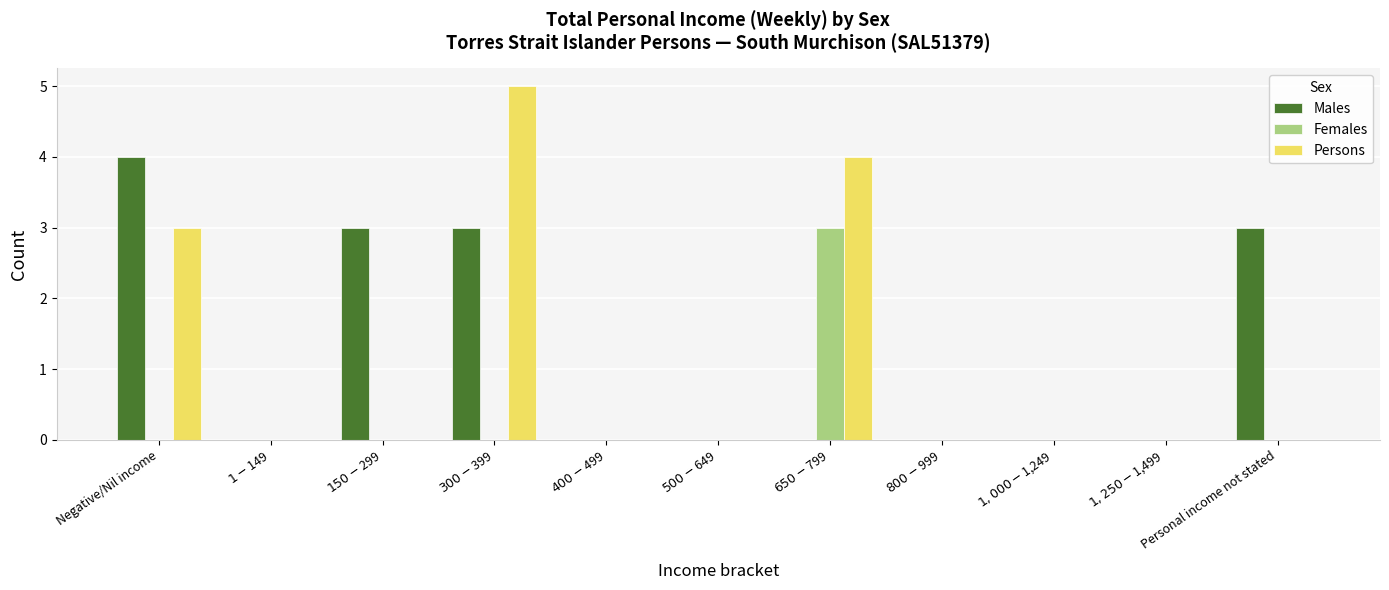

What is the greatest value displayed?

5